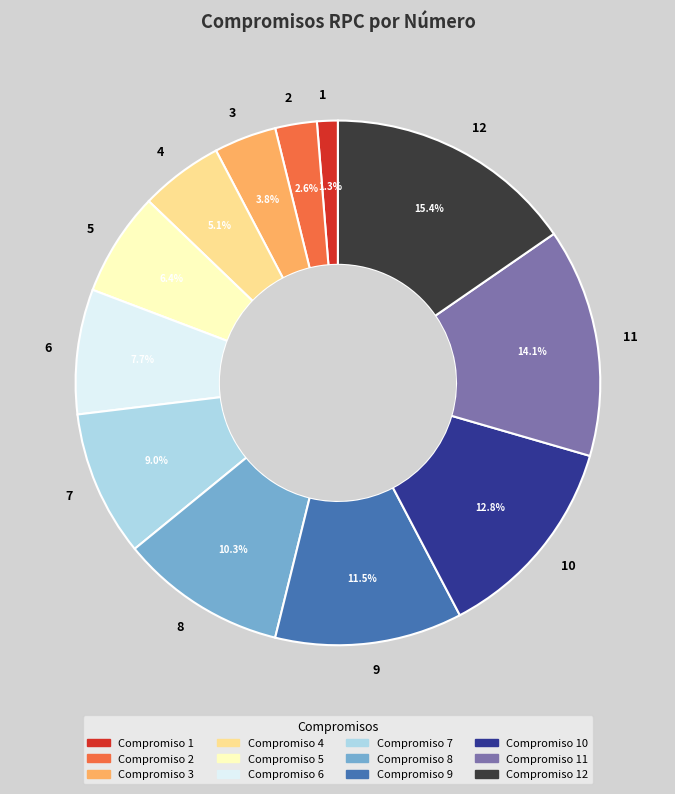

To the nearest percent, what is the difference between the largest and smallest slice percentages?

14%